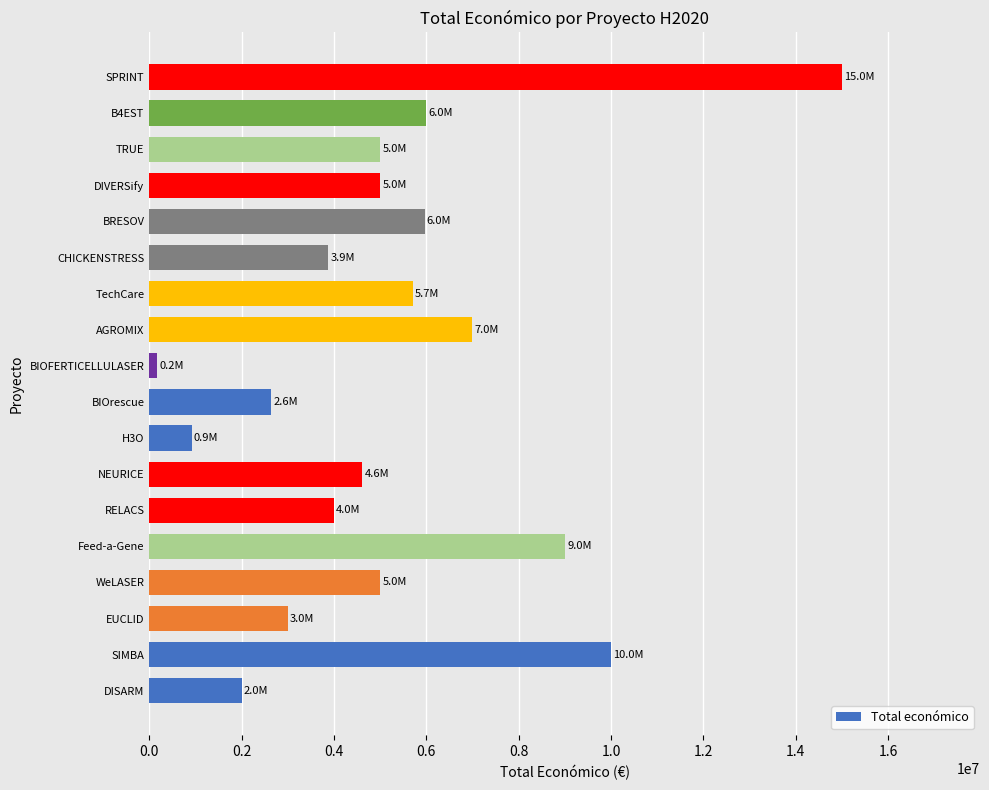

Between BIOrescue and SPRINT, which is larger?

SPRINT